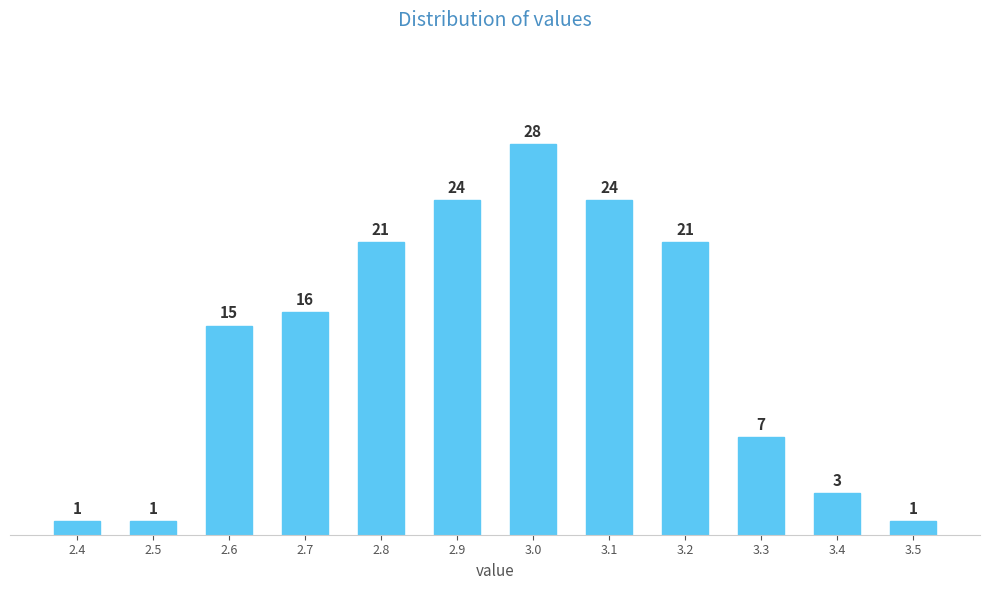

Reading right to left, extract all data points from this chart.

1	3	7	21	24	28	24	21	16	15	1	1